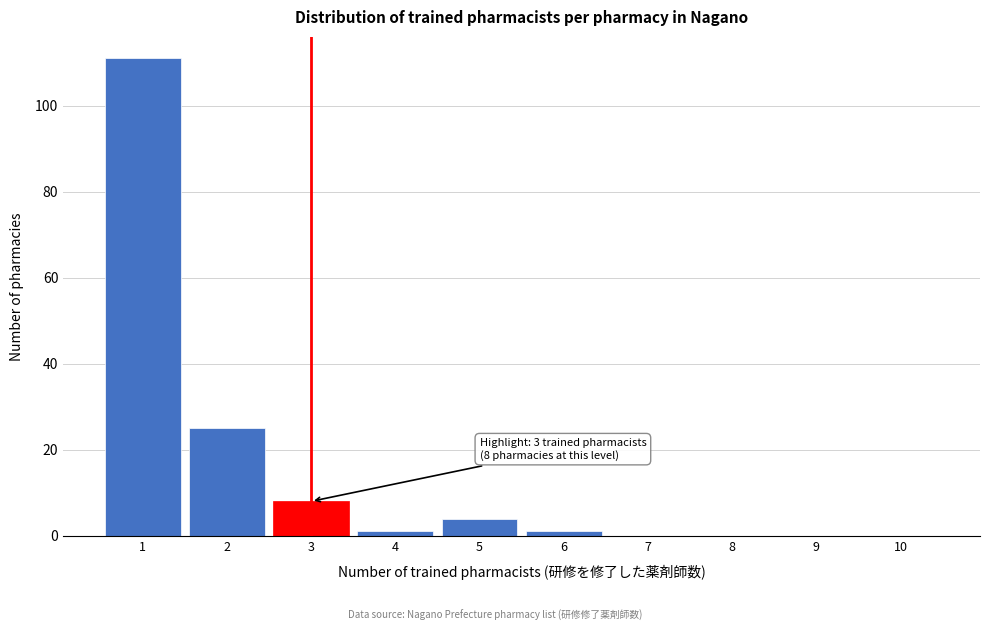

Which range on the x-axis has the tallest bar?

0.5 to 1.5